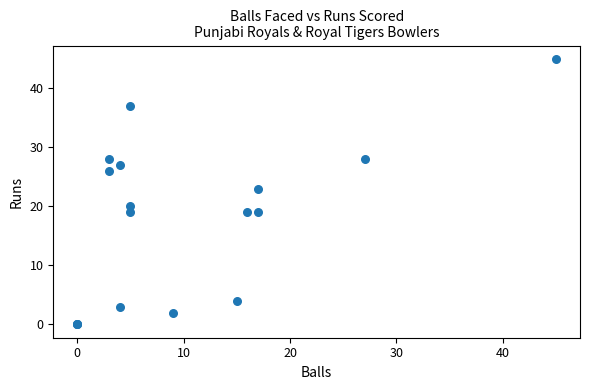

What Y value in the scatter plot is closest to 22?

23